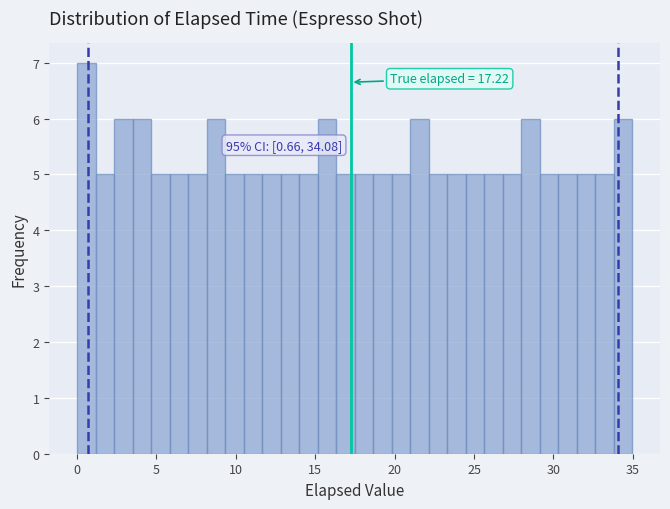

Read against the x-axis, roughly where is the centre of the tallest bar?

0.5